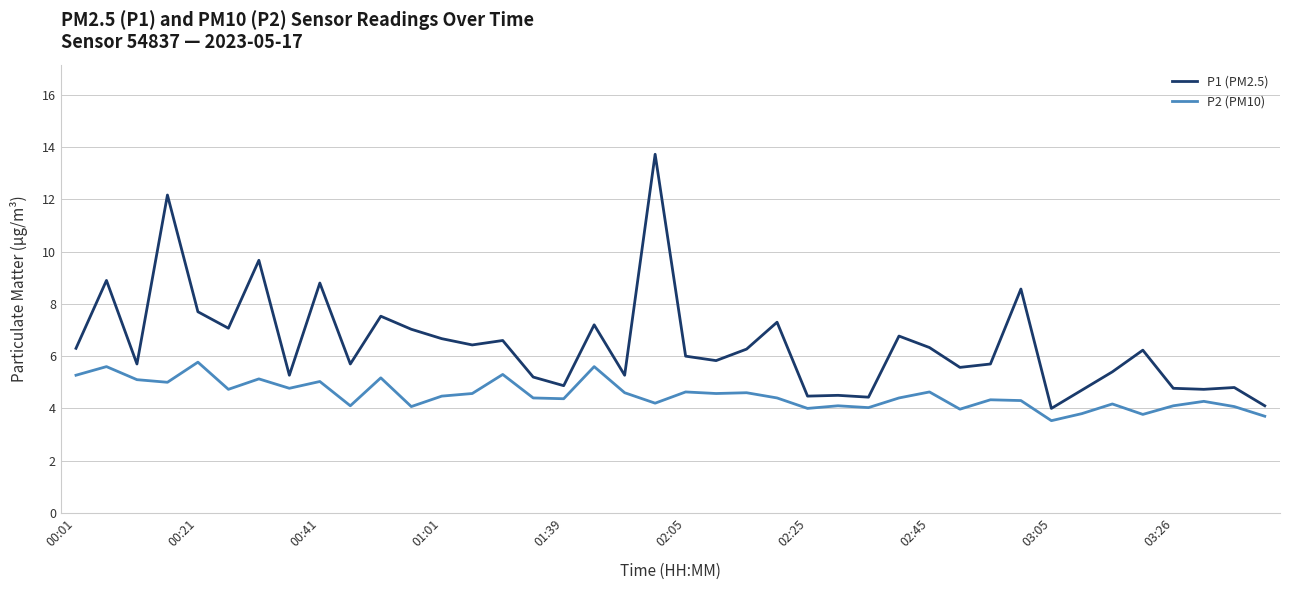

Which series has the largest total across all categories?

P1 (PM2.5)